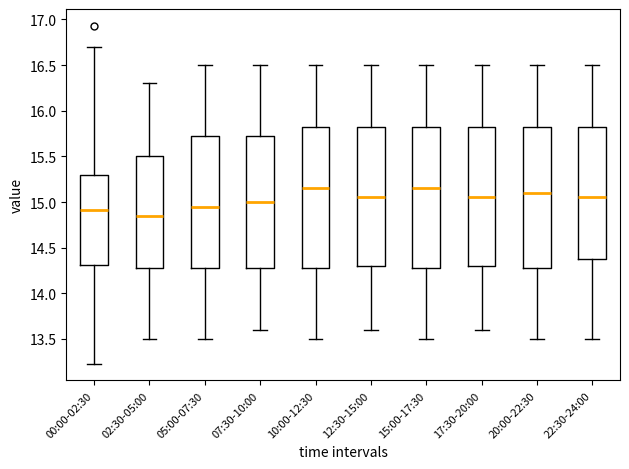

Reading left to right, transcribe this box plot: for each box, give where its median line is, the range the box spans, and where its two whiskers end, as read against the y-axis. The values are not printed on the chart, so give them approximately, as read against the axis.

00:00-02:30: median 14.90, box 14.30 to 15.30, whiskers 13.25 to 16.70
02:30-05:00: median 14.85, box 14.30 to 15.50, whiskers 13.50 to 16.30
05:00-07:30: median 14.95, box 14.30 to 15.75, whiskers 13.50 to 16.50
07:30-10:00: median 15.00, box 14.30 to 15.75, whiskers 13.60 to 16.50
10:00-12:30: median 15.15, box 14.30 to 15.85, whiskers 13.50 to 16.50
12:30-15:00: median 15.05, box 14.30 to 15.85, whiskers 13.60 to 16.50
15:00-17:30: median 15.15, box 14.30 to 15.85, whiskers 13.50 to 16.50
17:30-20:00: median 15.05, box 14.30 to 15.85, whiskers 13.60 to 16.50
20:00-22:30: median 15.10, box 14.30 to 15.85, whiskers 13.50 to 16.50
22:30-24:00: median 15.05, box 14.40 to 15.85, whiskers 13.50 to 16.50